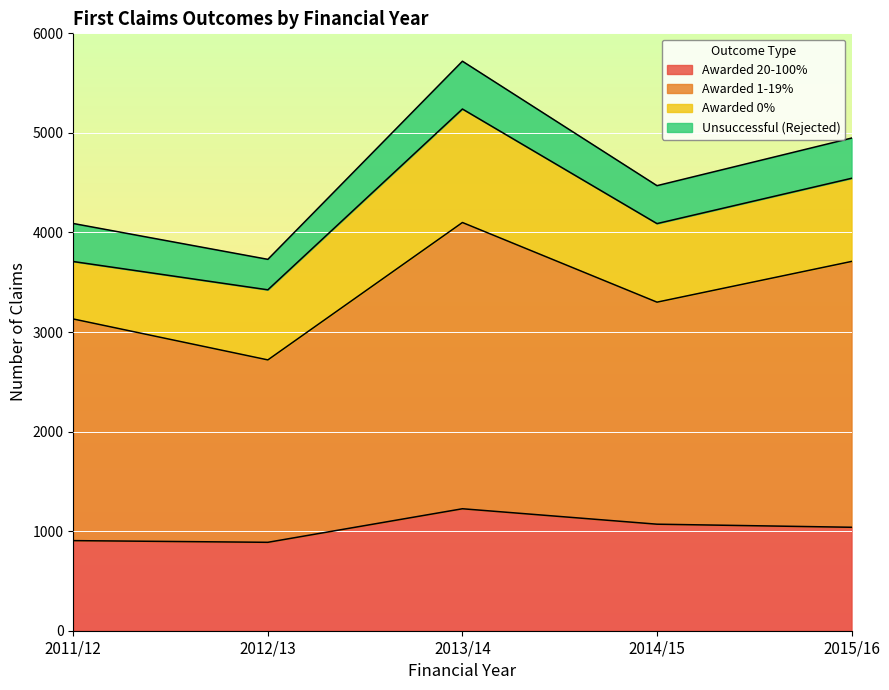

Between 2011/12 and 2014/15, which is larger?

2014/15